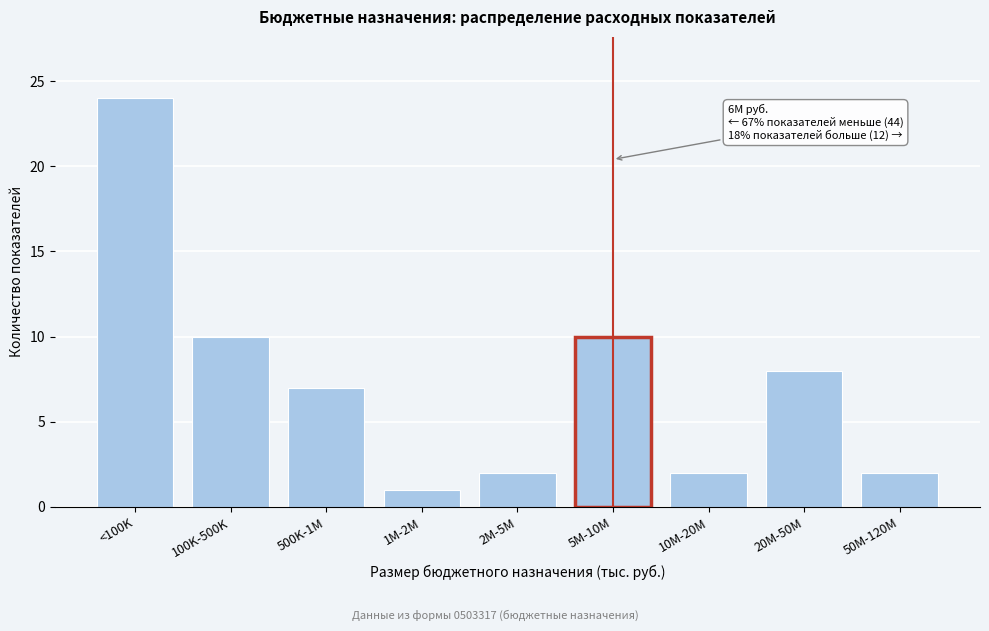

Reading left to right, extract all data points from this chart.

24	10	7	1	2	10	2	8	2